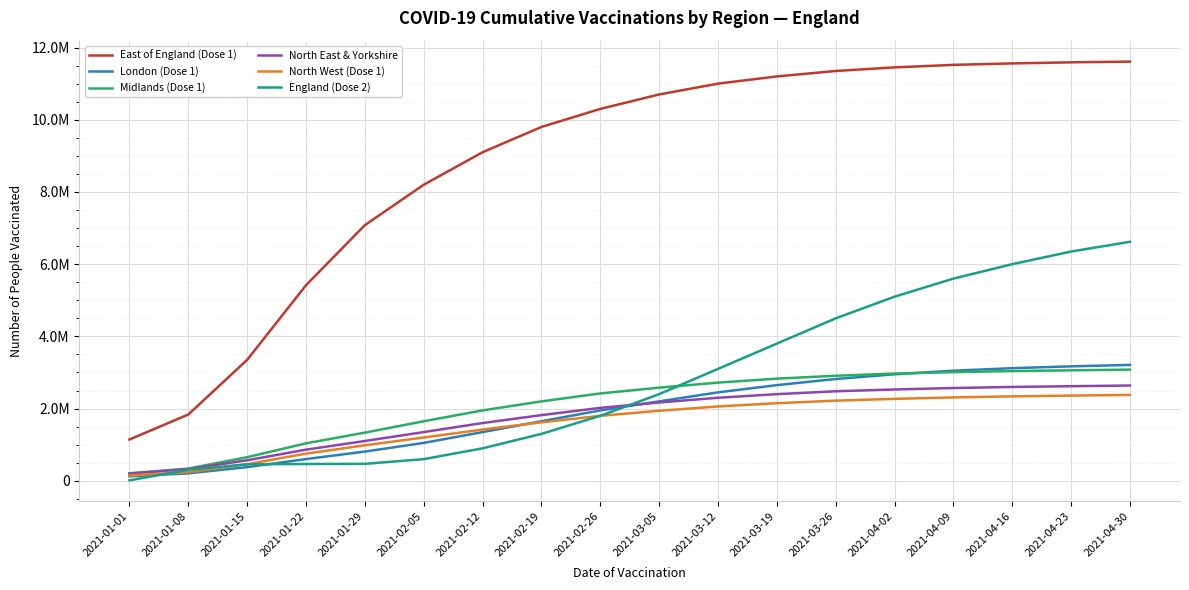

Does the chart have visible grid lines?

Yes